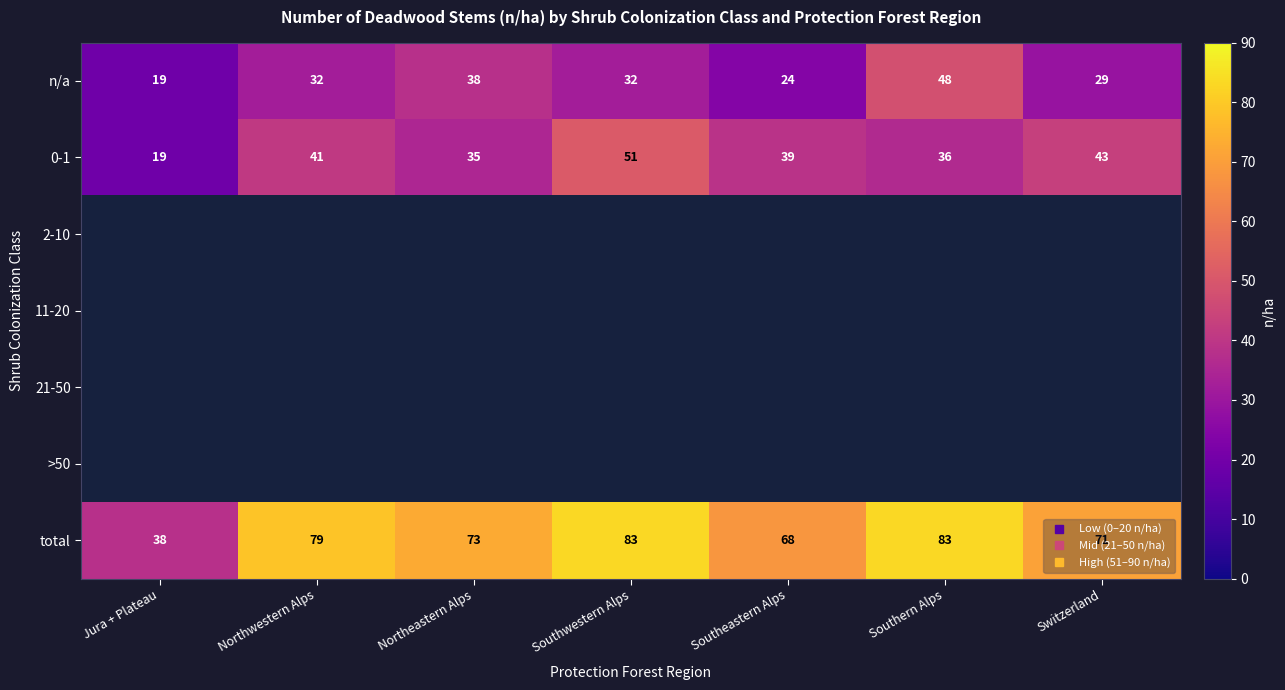

What is the minimum value shown in the chart?

19.0